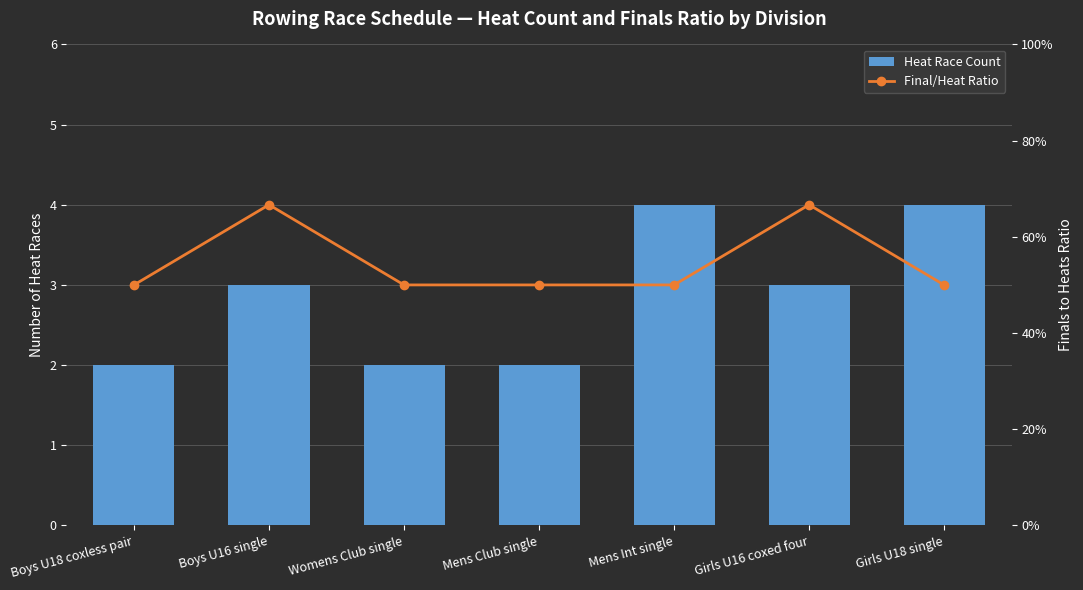

How many Final/Heat Ratio values are between 0 and 1?

7